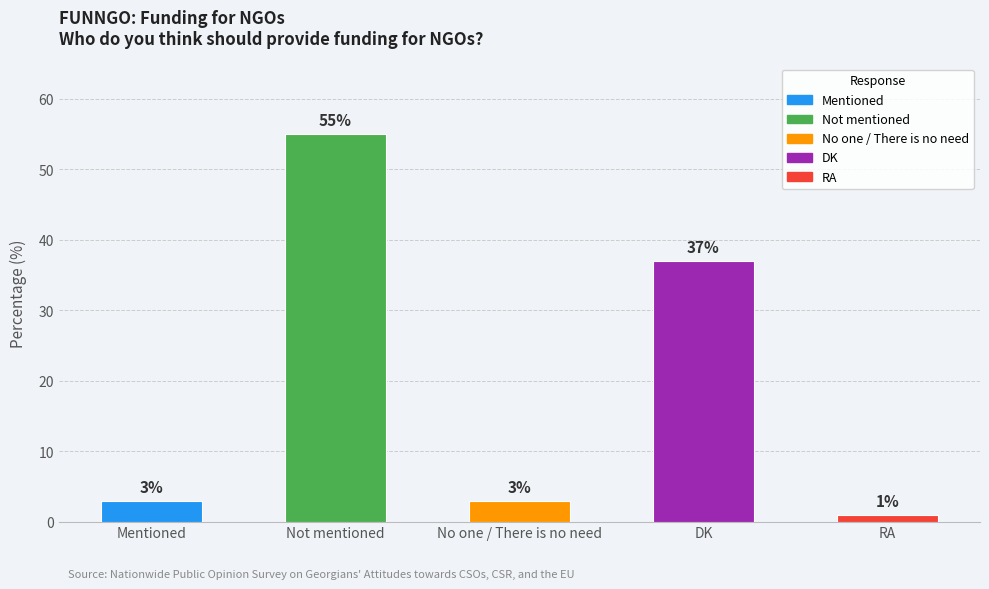

List the labels in order of value, smallest first.

RA, Mentioned, No one / There is no need, DK, Not mentioned